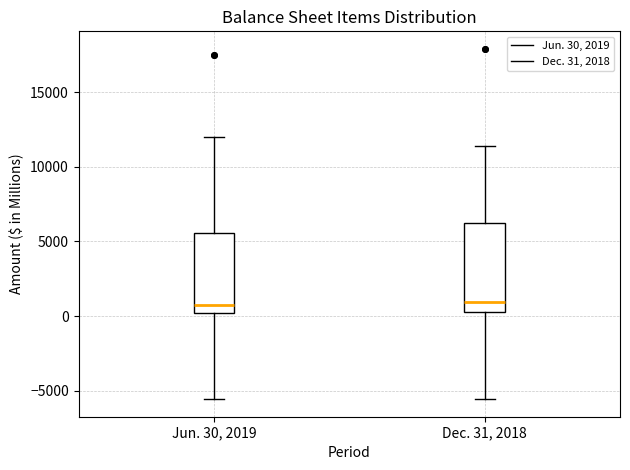

Reading left to right, read every box against the y-axis: the position of its median line, the range the box covers, and the ends of its whiskers. The values are not printed on the chart, so give them approximately, as read against the axis.

Jun. 30, 2019: median 500, box 0 to 5500, whiskers -5500 to 12000
Dec. 31, 2018: median 1000, box 500 to 6000, whiskers -5500 to 11500